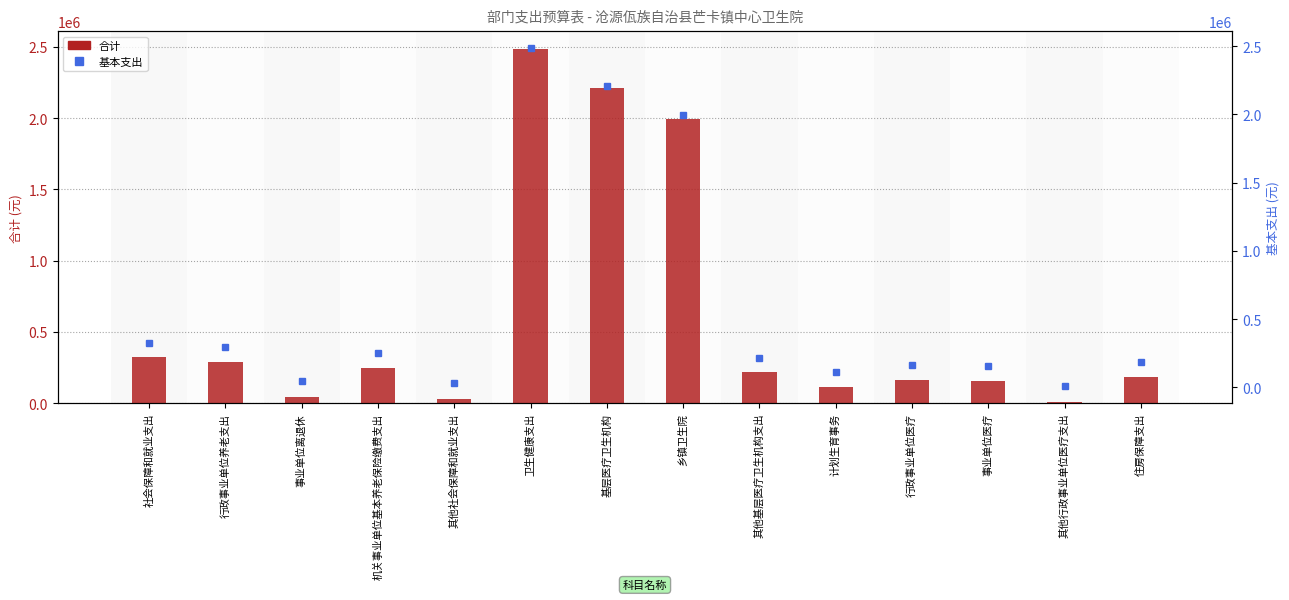

At 社会保障和就业支出, list the series in order from largest to smallest.

合计, 基本支出